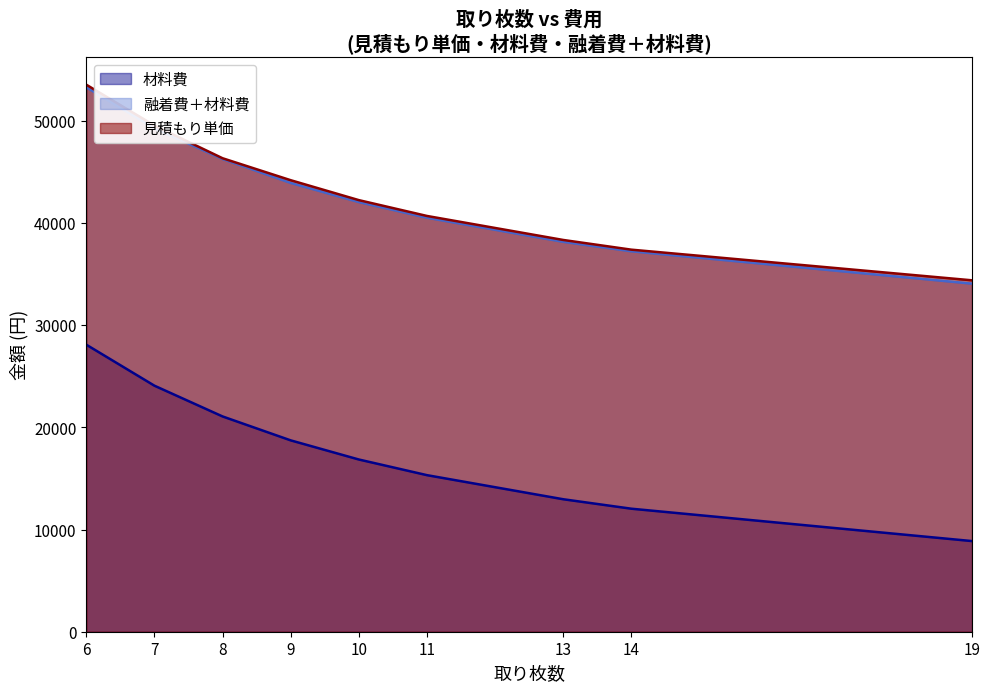

What is the difference between the maximum and second lowest values in the 見積もり単価 series?

16150.0